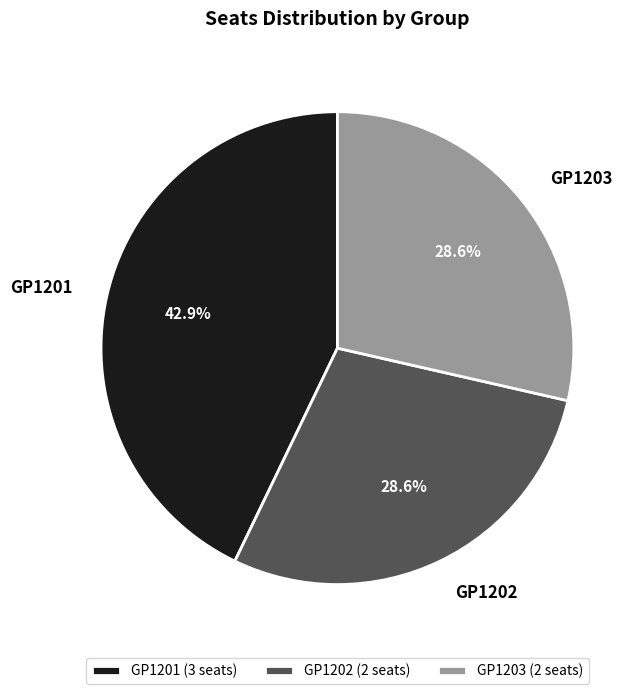

Is there any slice that represents more than half of the pie?

No